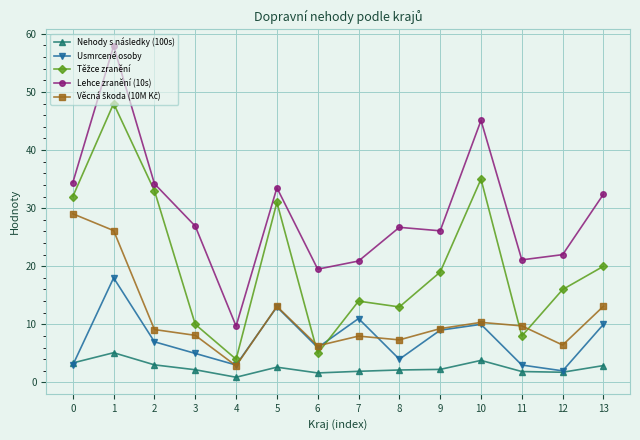

At which category is the sum across all series the highest?

1